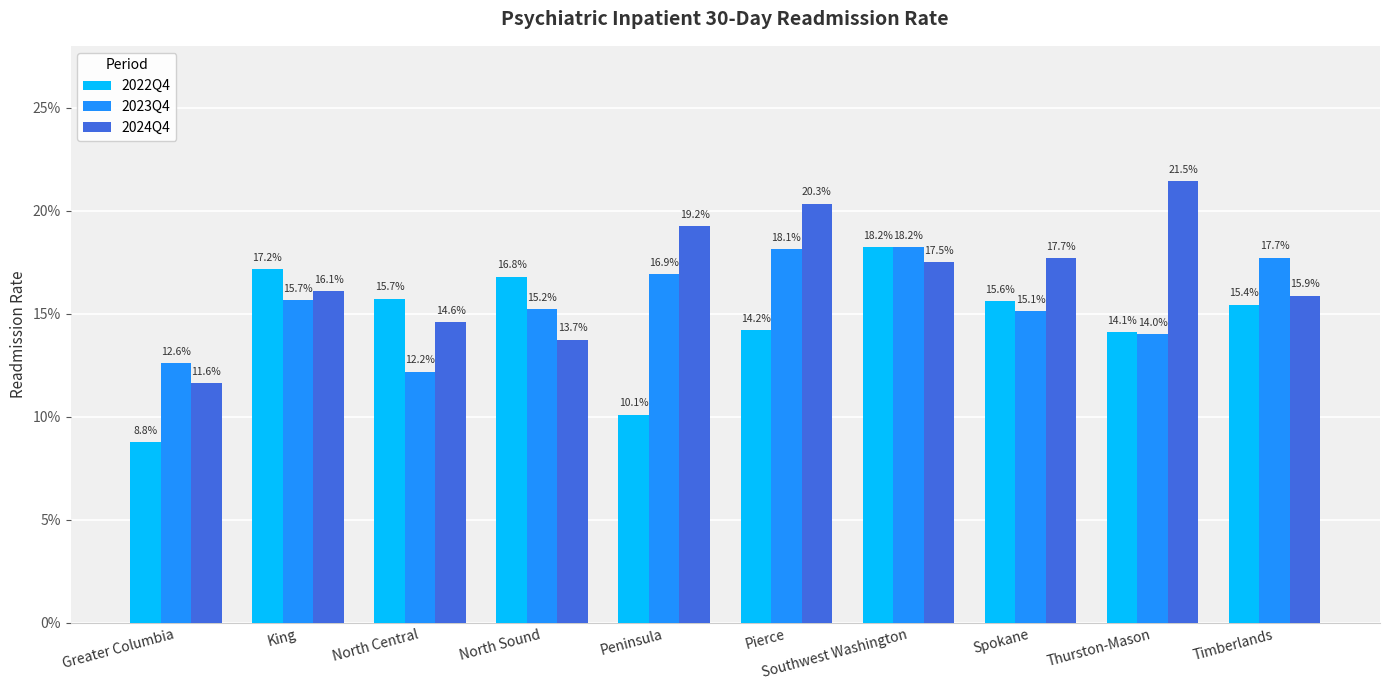

Is the value of 2024Q4 at Thurston-Mason greater than the value of 2023Q4 at North Central?

Yes